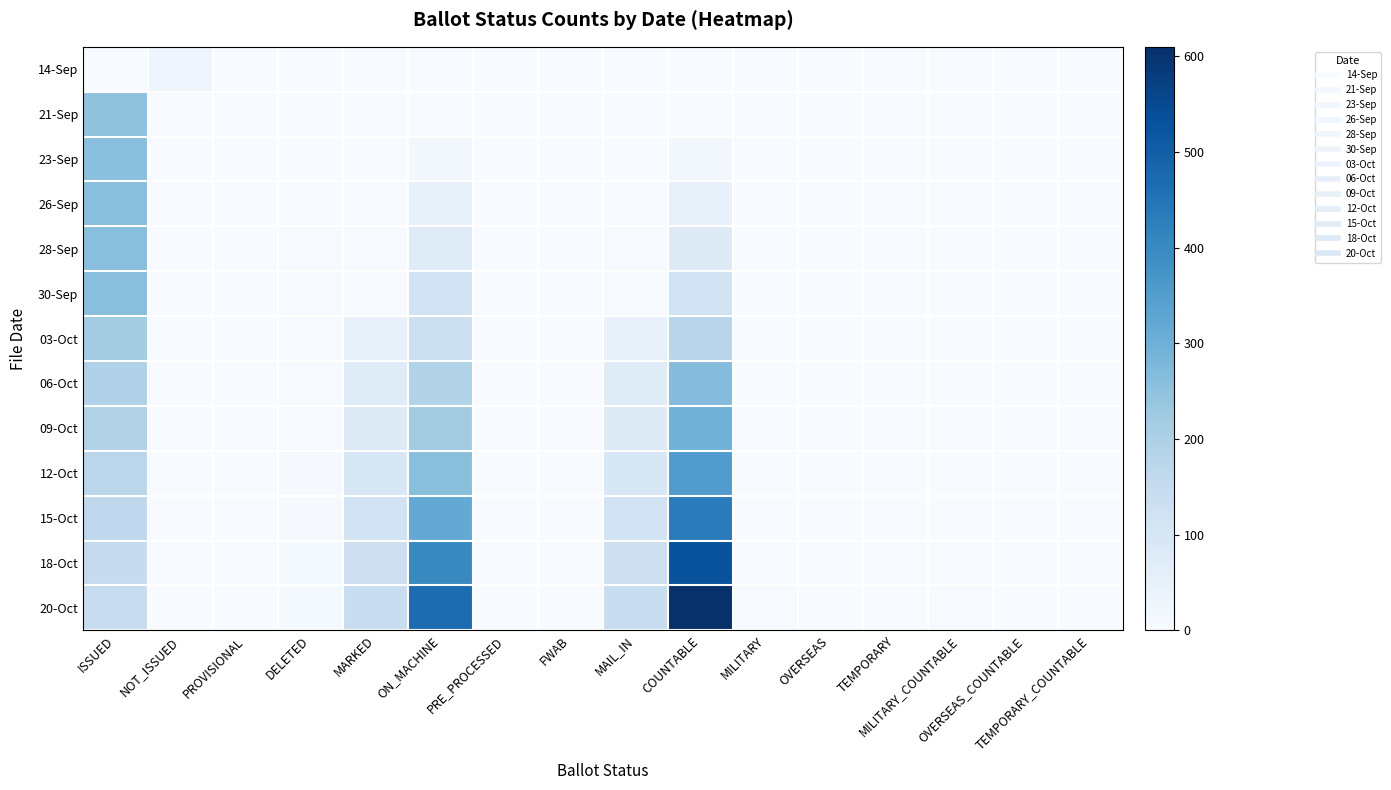

Reading left to right, what are all the values shown in this chart?

14-Sep: ISSUED=0	NOT_ISSUED=26	PROVISIONAL=0	DELETED=0	MARKED=0	ON_MACHINE=0	PRE_PROCESSED=0	FWAB=0	MAIL_IN=0	COUNTABLE=0	MILITARY=0	OVERSEAS=0	TEMPORARY=1	MILITARY_COUNTABLE=0	OVERSEAS_COUNTABLE=0	TEMPORARY_COUNTABLE=0
21-Sep: ISSUED=250	NOT_ISSUED=0	PROVISIONAL=0	DELETED=1	MARKED=0	ON_MACHINE=0	PRE_PROCESSED=0	FWAB=0	MAIL_IN=0	COUNTABLE=0	MILITARY=1	OVERSEAS=1	TEMPORARY=0	MILITARY_COUNTABLE=0	OVERSEAS_COUNTABLE=0	TEMPORARY_COUNTABLE=0
23-Sep: ISSUED=256	NOT_ISSUED=0	PROVISIONAL=0	DELETED=2	MARKED=0	ON_MACHINE=18	PRE_PROCESSED=0	FWAB=0	MAIL_IN=0	COUNTABLE=18	MILITARY=1	OVERSEAS=1	TEMPORARY=0	MILITARY_COUNTABLE=0	OVERSEAS_COUNTABLE=0	TEMPORARY_COUNTABLE=0
26-Sep: ISSUED=259	NOT_ISSUED=0	PROVISIONAL=0	DELETED=2	MARKED=0	ON_MACHINE=43	PRE_PROCESSED=0	FWAB=0	MAIL_IN=0	COUNTABLE=43	MILITARY=1	OVERSEAS=1	TEMPORARY=0	MILITARY_COUNTABLE=0	OVERSEAS_COUNTABLE=0	TEMPORARY_COUNTABLE=0
28-Sep: ISSUED=258	NOT_ISSUED=0	PROVISIONAL=0	DELETED=3	MARKED=3	ON_MACHINE=73	PRE_PROCESSED=0	FWAB=0	MAIL_IN=3	COUNTABLE=76	MILITARY=1	OVERSEAS=1	TEMPORARY=0	MILITARY_COUNTABLE=0	OVERSEAS_COUNTABLE=0	TEMPORARY_COUNTABLE=0
30-Sep: ISSUED=259	NOT_ISSUED=0	PROVISIONAL=0	DELETED=3	MARKED=4	ON_MACHINE=114	PRE_PROCESSED=0	FWAB=0	MAIL_IN=4	COUNTABLE=118	MILITARY=1	OVERSEAS=1	TEMPORARY=0	MILITARY_COUNTABLE=0	OVERSEAS_COUNTABLE=0	TEMPORARY_COUNTABLE=0
03-Oct: ISSUED=217	NOT_ISSUED=0	PROVISIONAL=0	DELETED=3	MARKED=46	ON_MACHINE=132	PRE_PROCESSED=0	FWAB=0	MAIL_IN=46	COUNTABLE=178	MILITARY=1	OVERSEAS=1	TEMPORARY=0	MILITARY_COUNTABLE=0	OVERSEAS_COUNTABLE=1	TEMPORARY_COUNTABLE=0
06-Oct: ISSUED=195	NOT_ISSUED=0	PROVISIONAL=0	DELETED=4	MARKED=72	ON_MACHINE=193	PRE_PROCESSED=0	FWAB=0	MAIL_IN=72	COUNTABLE=265	MILITARY=1	OVERSEAS=2	TEMPORARY=0	MILITARY_COUNTABLE=0	OVERSEAS_COUNTABLE=2	TEMPORARY_COUNTABLE=0
09-Oct: ISSUED=189	NOT_ISSUED=0	PROVISIONAL=0	DELETED=4	MARKED=77	ON_MACHINE=219	PRE_PROCESSED=0	FWAB=0	MAIL_IN=77	COUNTABLE=296	MILITARY=1	OVERSEAS=2	TEMPORARY=0	MILITARY_COUNTABLE=0	OVERSEAS_COUNTABLE=2	TEMPORARY_COUNTABLE=0
12-Oct: ISSUED=175	NOT_ISSUED=0	PROVISIONAL=0	DELETED=6	MARKED=93	ON_MACHINE=259	PRE_PROCESSED=0	FWAB=0	MAIL_IN=93	COUNTABLE=352	MILITARY=1	OVERSEAS=2	TEMPORARY=0	MILITARY_COUNTABLE=1	OVERSEAS_COUNTABLE=2	TEMPORARY_COUNTABLE=0
15-Oct: ISSUED=164	NOT_ISSUED=0	PROVISIONAL=0	DELETED=6	MARKED=115	ON_MACHINE=317	PRE_PROCESSED=0	FWAB=0	MAIL_IN=115	COUNTABLE=432	MILITARY=1	OVERSEAS=2	TEMPORARY=0	MILITARY_COUNTABLE=1	OVERSEAS_COUNTABLE=2	TEMPORARY_COUNTABLE=0
18-Oct: ISSUED=152	NOT_ISSUED=0	PROVISIONAL=0	DELETED=8	MARKED=129	ON_MACHINE=401	PRE_PROCESSED=0	FWAB=0	MAIL_IN=129	COUNTABLE=530	MILITARY=2	OVERSEAS=2	TEMPORARY=0	MILITARY_COUNTABLE=2	OVERSEAS_COUNTABLE=2	TEMPORARY_COUNTABLE=0
20-Oct: ISSUED=144	NOT_ISSUED=0	PROVISIONAL=0	DELETED=8	MARKED=142	ON_MACHINE=468	PRE_PROCESSED=0	FWAB=0	MAIL_IN=142	COUNTABLE=610	MILITARY=3	OVERSEAS=2	TEMPORARY=0	MILITARY_COUNTABLE=3	OVERSEAS_COUNTABLE=2	TEMPORARY_COUNTABLE=0